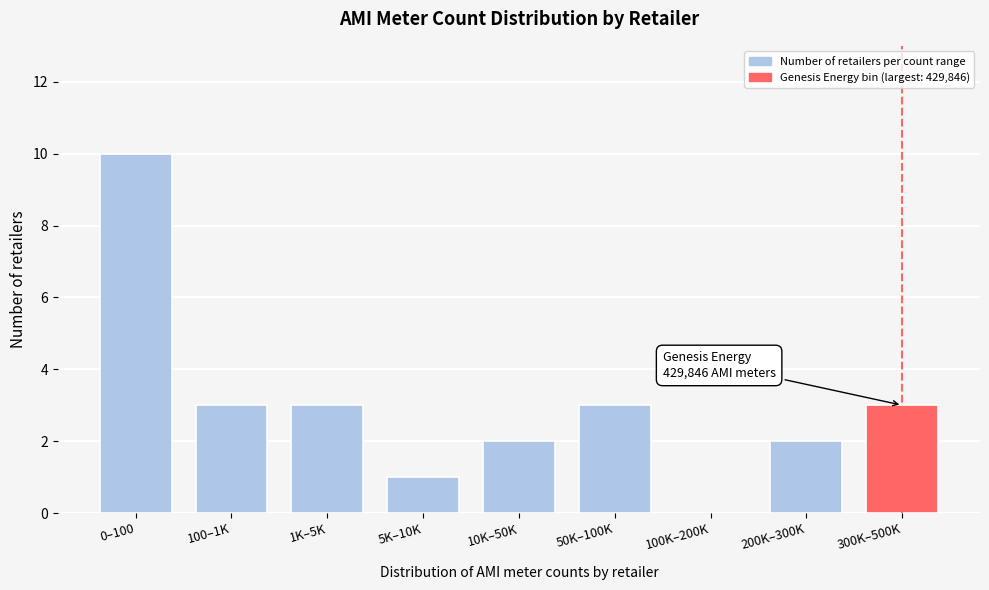

Reading right to left, what are all the values shown in this chart?

300K–500K=3	200K–300K=2	100K–200K=0	50K–100K=3	10K–50K=2	5K–10K=1	1K–5K=3	100–1K=3	0–100=10